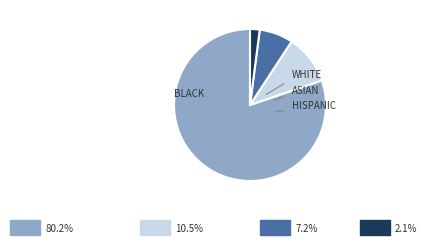

How many segments does this pie chart have?

4